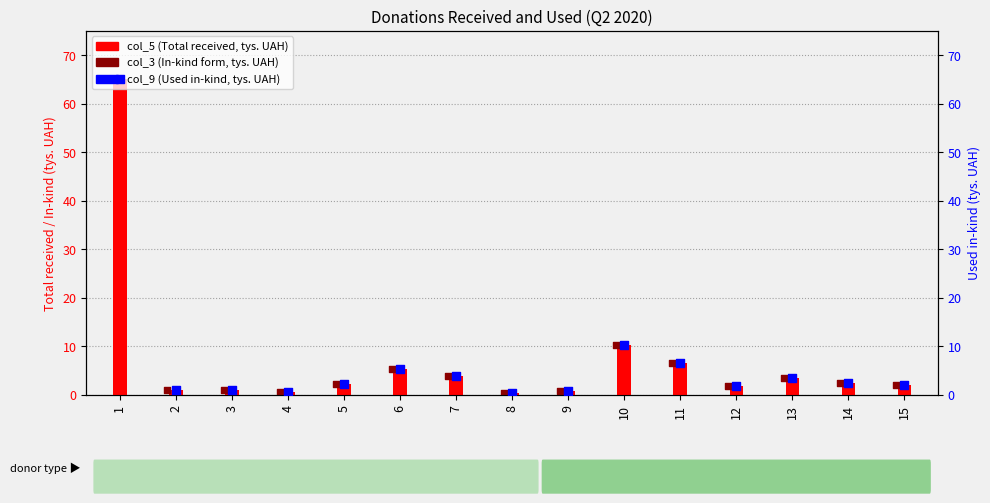

At which category is the sum across all series the highest?

1